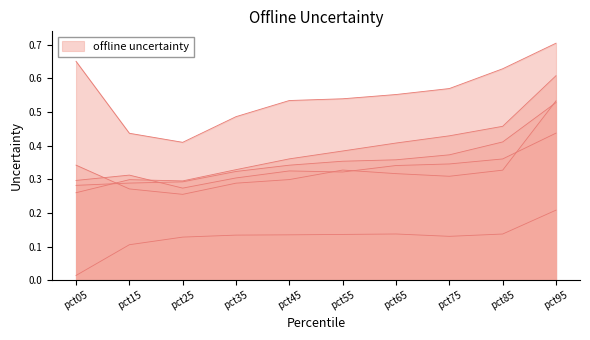

How many lines are shown in the chart?

6